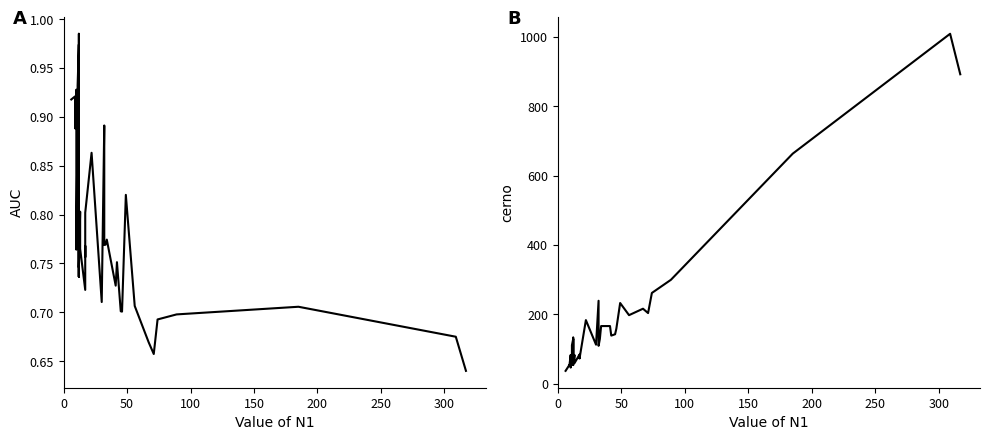

Rank the series by their maximum value, from highest to lowest.

cerno, AUC